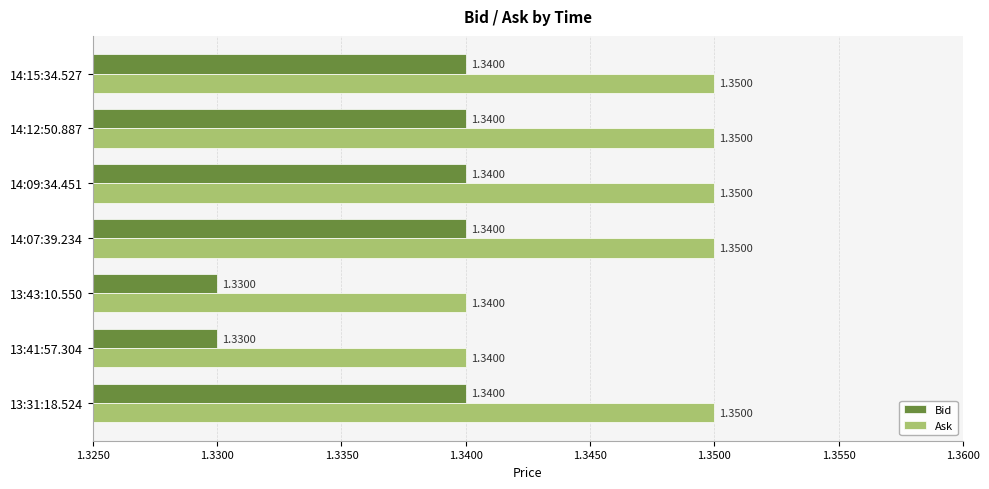

What is the sum of all Ask values?

9.4